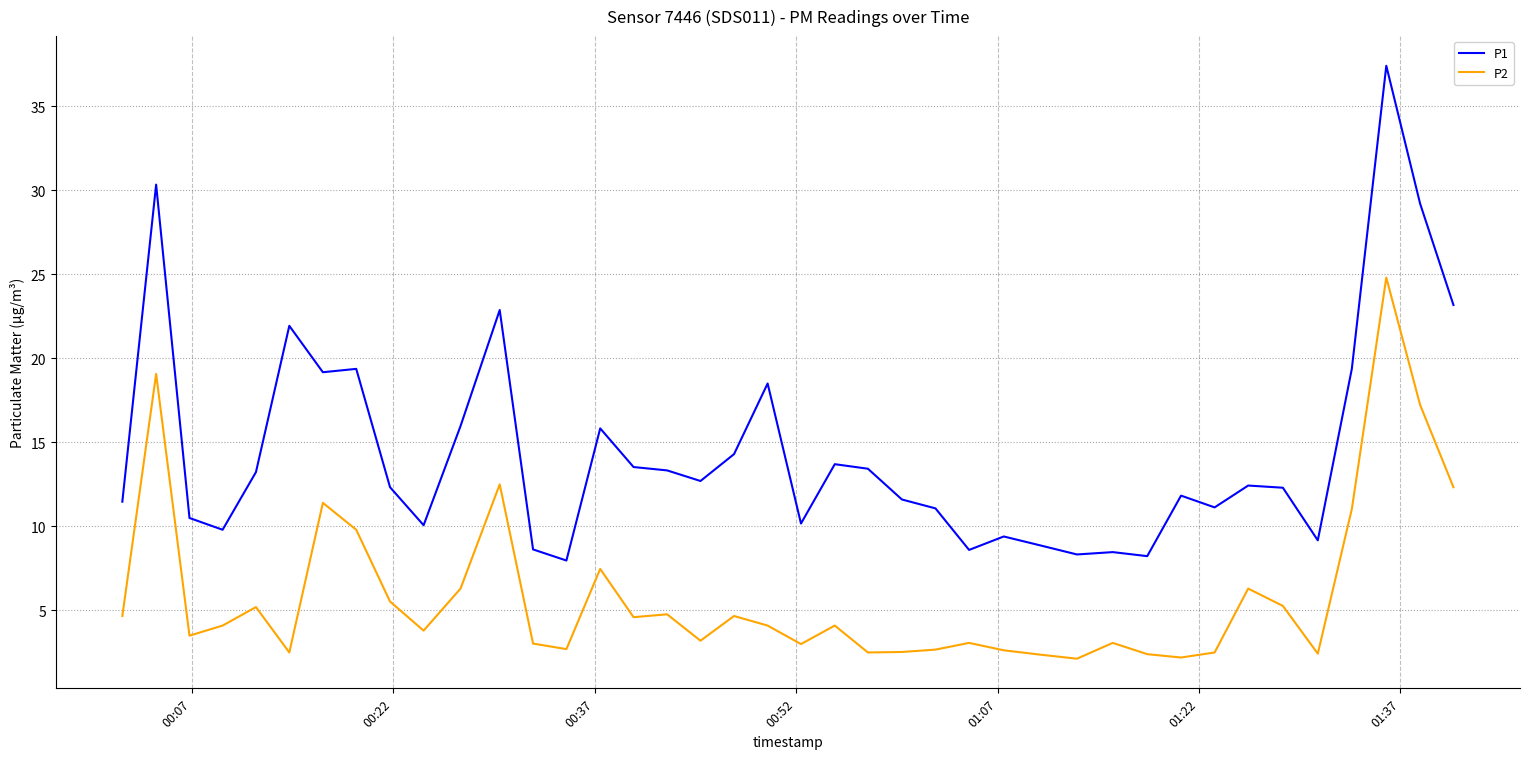

Rank the series by their maximum value, from highest to lowest.

P1, P2